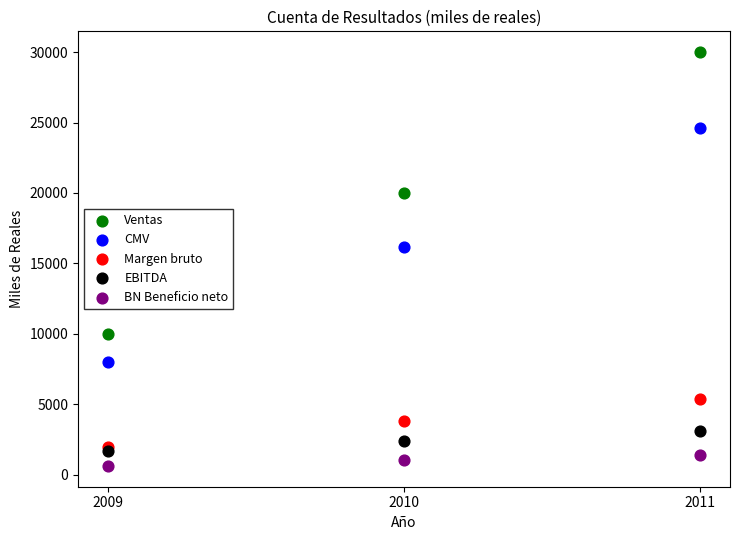

Across all series, what Y value is closest to 15315?

16200.0